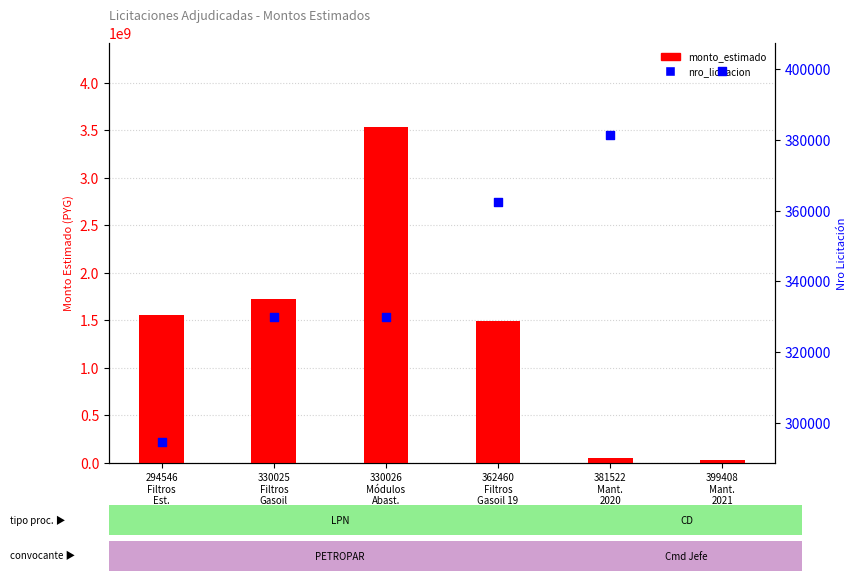

At which category is the sum across all series the highest?

330026
Módulos
Abast.